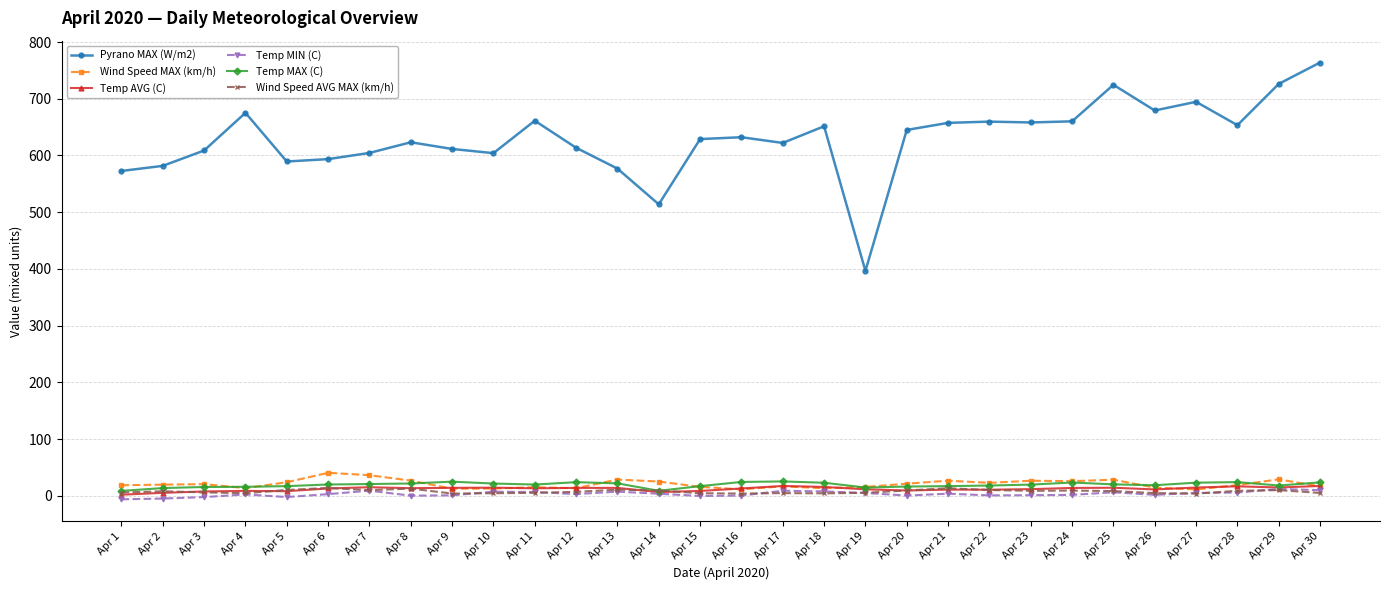

How many values in the Pyrano MAX (W/m2) series are below 632?

15